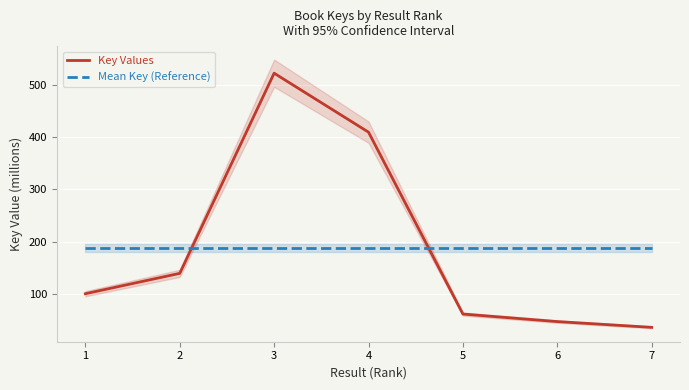

Between which two adjacent categories do Key Values and Mean Key (Reference) first intersect?

2 and 3